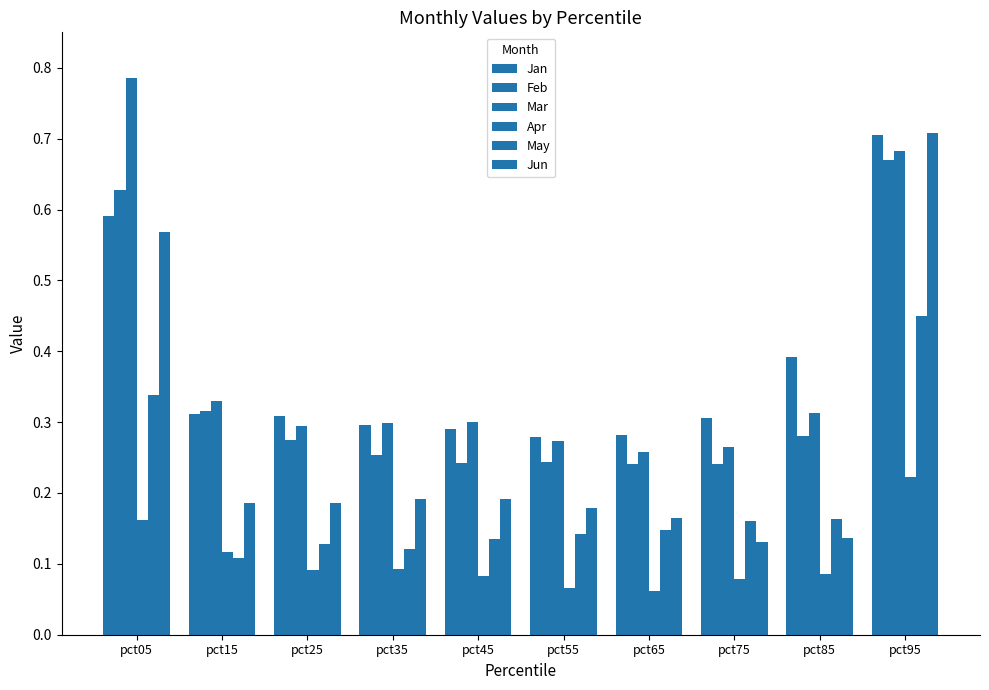

What is the value of the Feb bar at the 9th from the left?

0.3